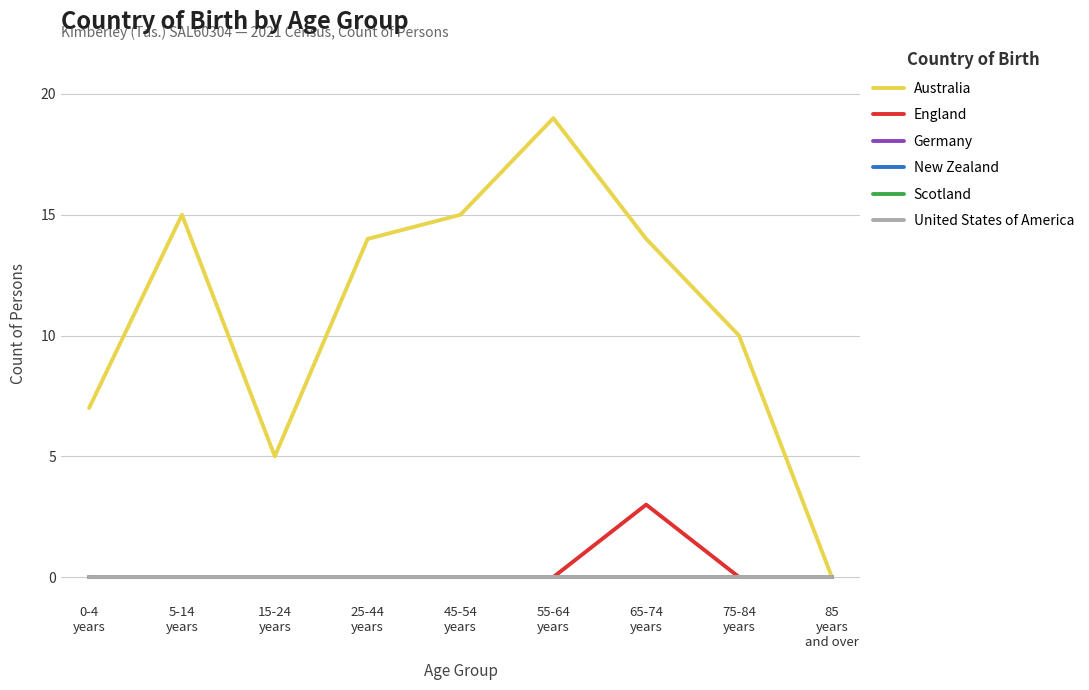

Reading left to right, extract all data points from this chart.

Australia: 0-4
years=7	5-14
years=15	15-24
years=5	25-44
years=14	45-54
years=15	55-64
years=19	65-74
years=14	75-84
years=10	85
years
and over=0
England: 0-4
years=0	5-14
years=0	15-24
years=0	25-44
years=0	45-54
years=0	55-64
years=0	65-74
years=3	75-84
years=0	85
years
and over=0
Germany: 0-4
years=0	5-14
years=0	15-24
years=0	25-44
years=0	45-54
years=0	55-64
years=0	65-74
years=0	75-84
years=0	85
years
and over=0
New Zealand: 0-4
years=0	5-14
years=0	15-24
years=0	25-44
years=0	45-54
years=0	55-64
years=0	65-74
years=0	75-84
years=0	85
years
and over=0
Scotland: 0-4
years=0	5-14
years=0	15-24
years=0	25-44
years=0	45-54
years=0	55-64
years=0	65-74
years=0	75-84
years=0	85
years
and over=0
United States of America: 0-4
years=0	5-14
years=0	15-24
years=0	25-44
years=0	45-54
years=0	55-64
years=0	65-74
years=0	75-84
years=0	85
years
and over=0